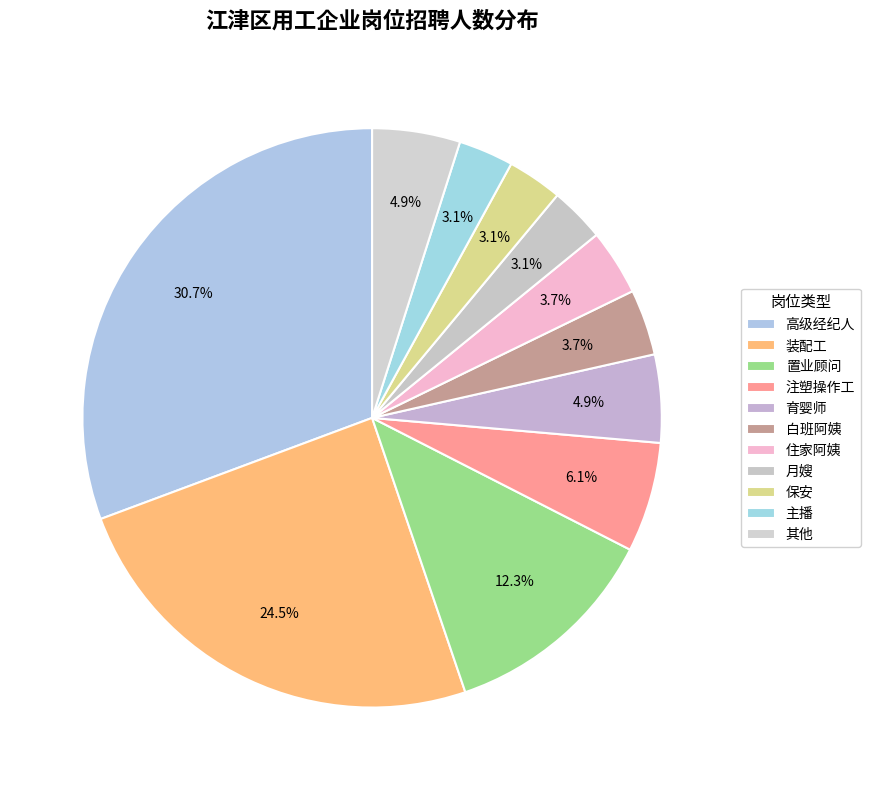

How many slices are in this pie chart?

11